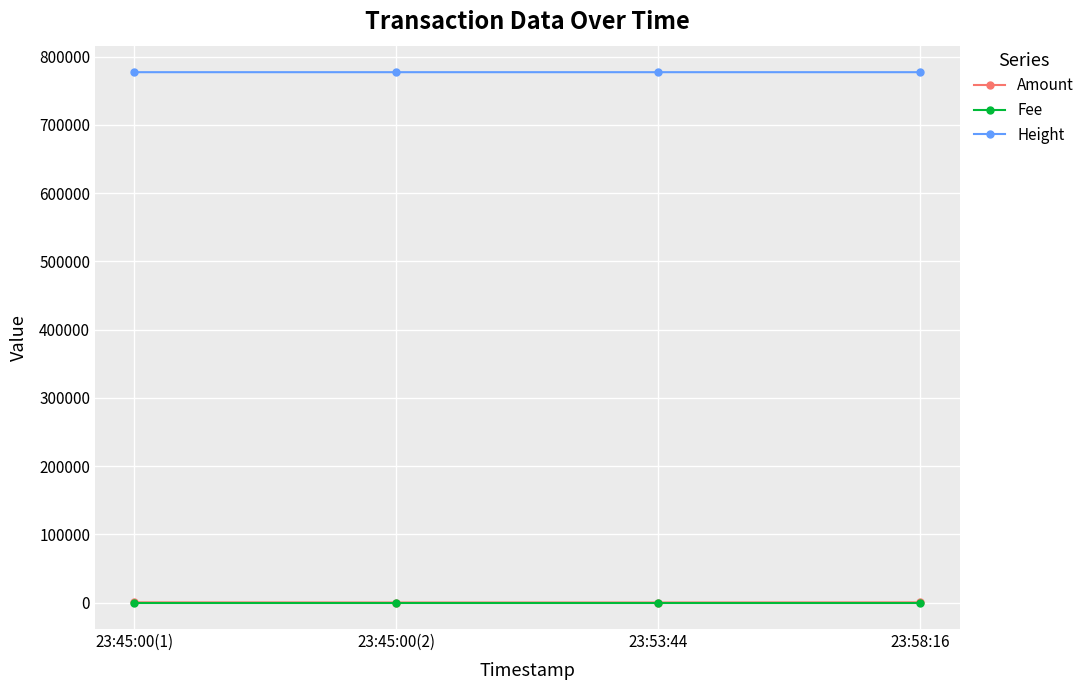

True or false: Height and Fee cross at least once.

False